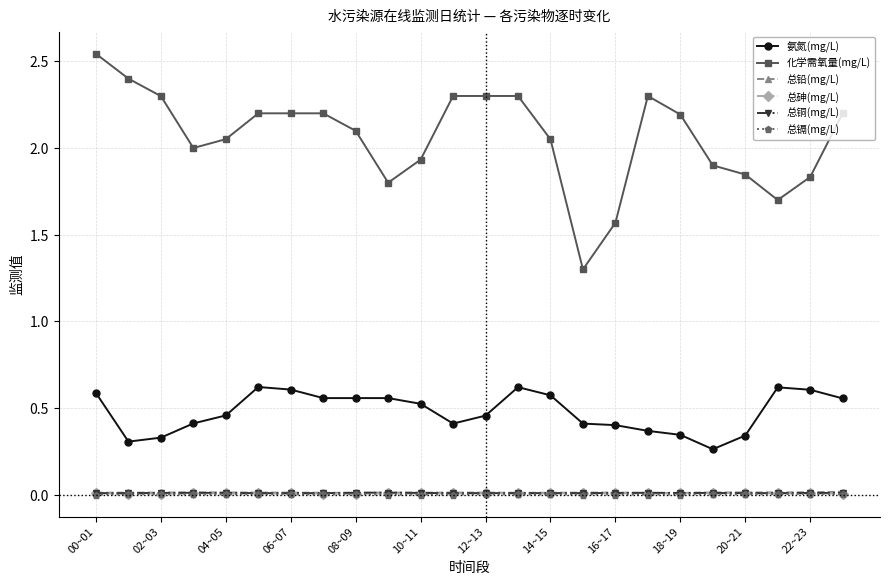

True or false: 氨氮(mg/L) and 总镉(mg/L) intersect in this chart.

False